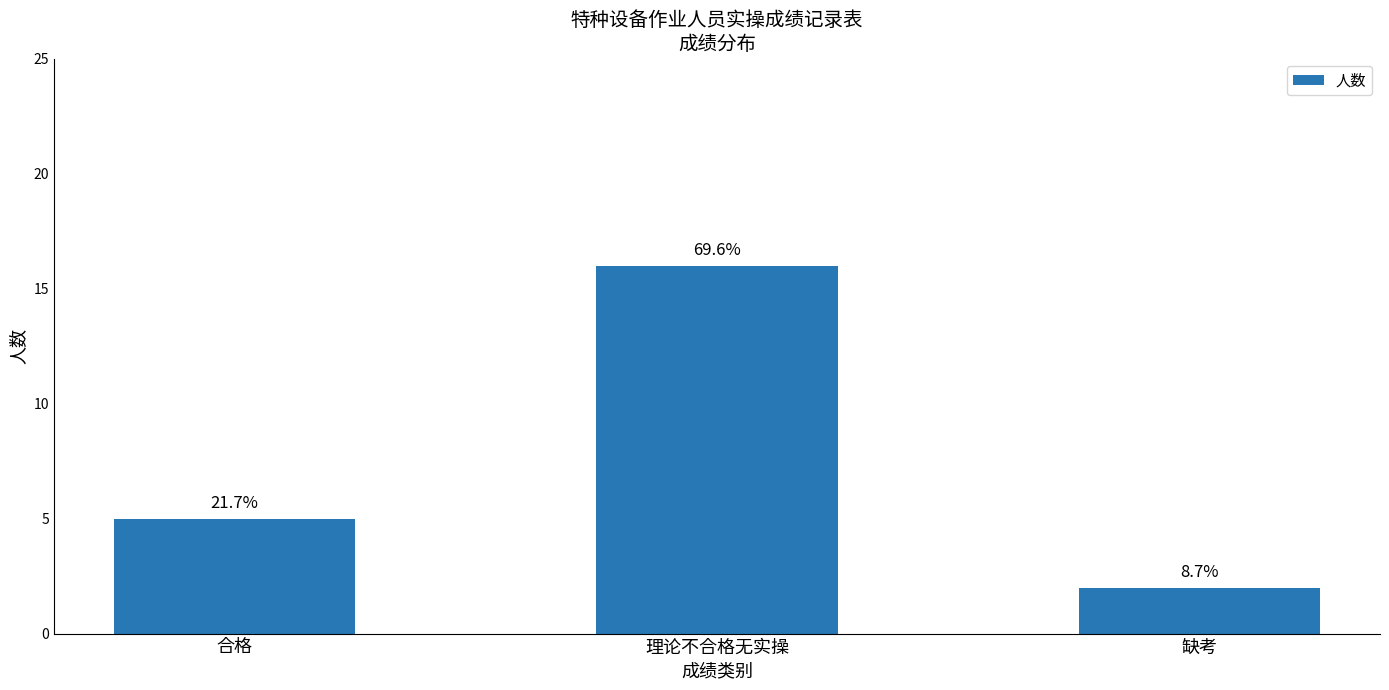

The chart shows a value of 16 at 理论不合格无实操. True or false?

True